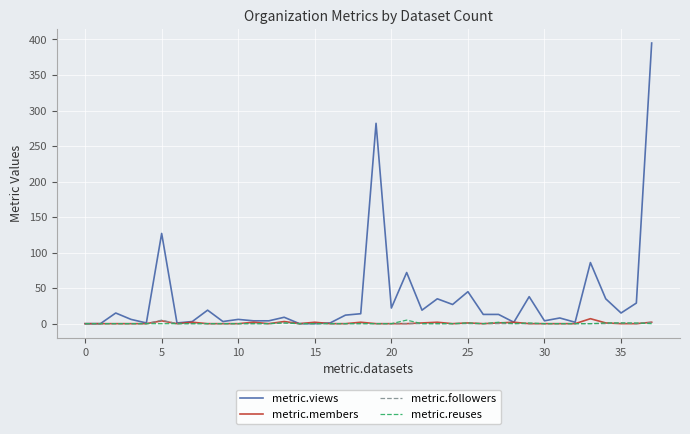

Which series has the widest spread of values?

metric.views